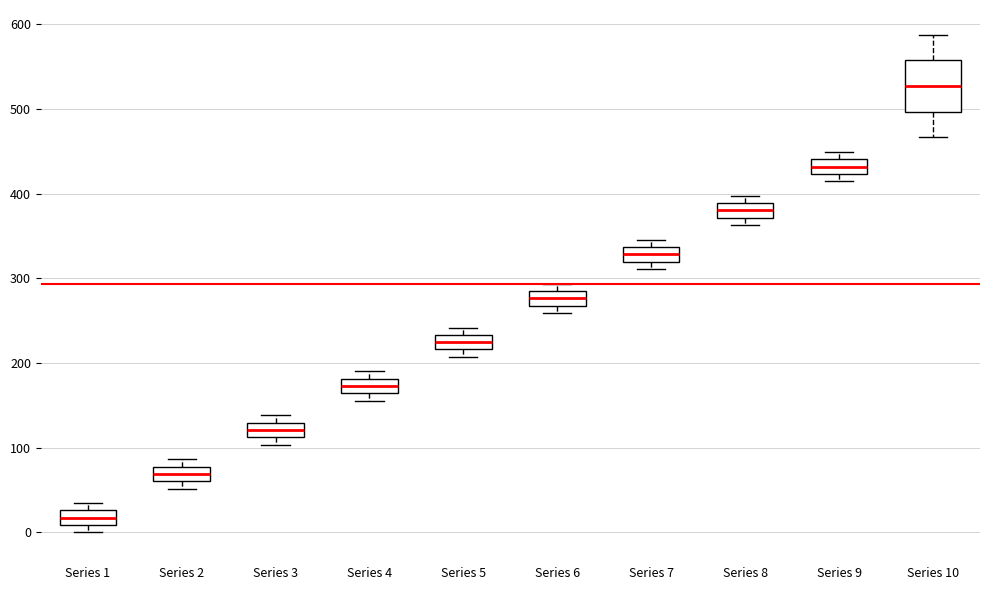

Where is the upper edge of the box for Series 3 on the y-axis? The values are not printed on the chart, so give them approximately, as read against the axis.

130